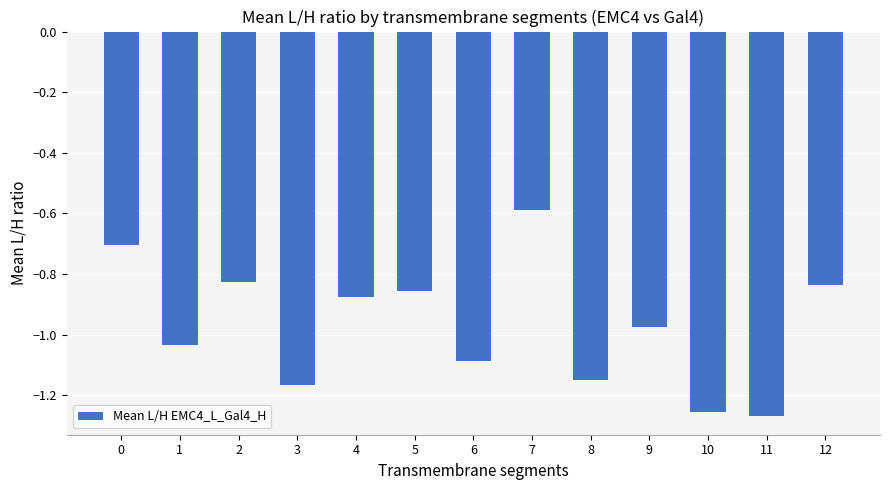

Are the bars grouped side by side (vs. stacked)?

No